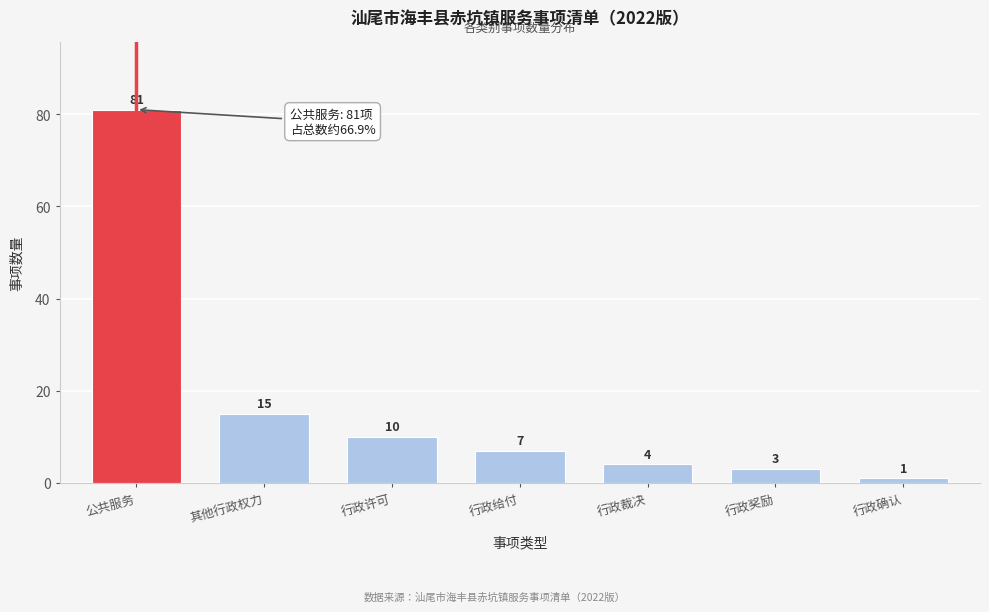

Reading left to right, what are all the values shown in this chart?

81	15	10	7	4	3	1